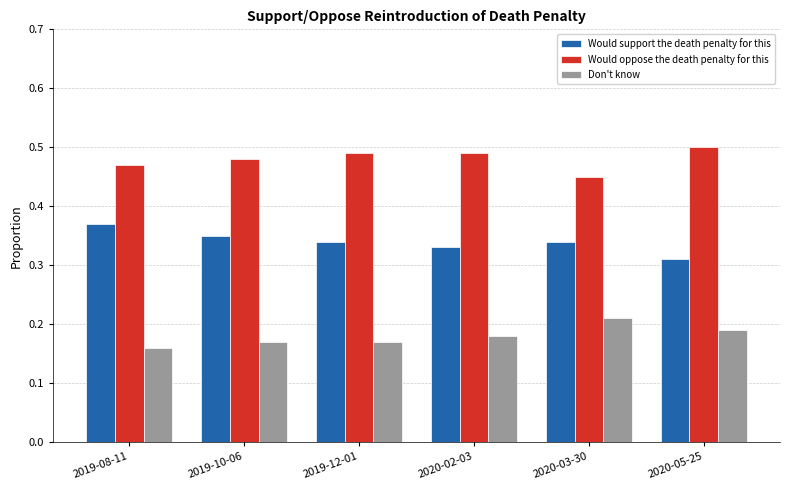

How many distinct data groups are displayed?

3